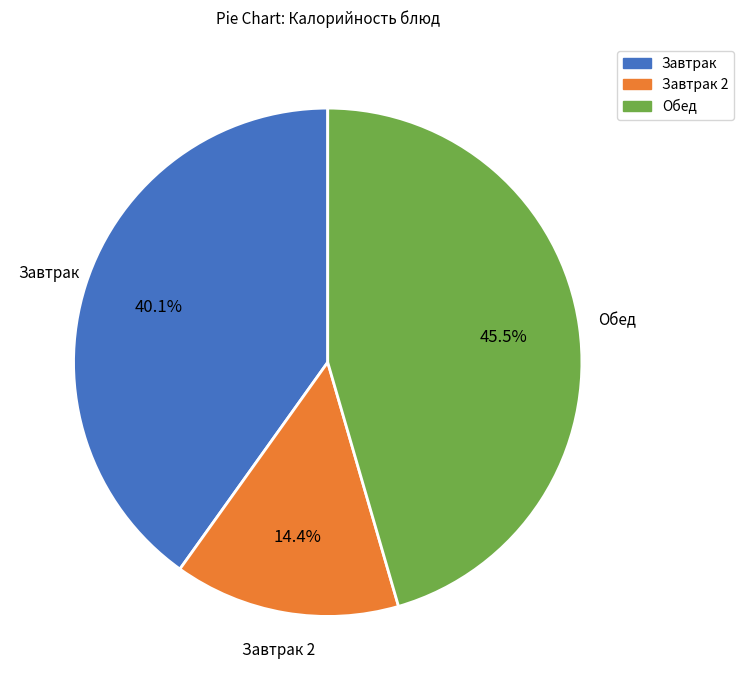

Does any single category account for the majority?

No